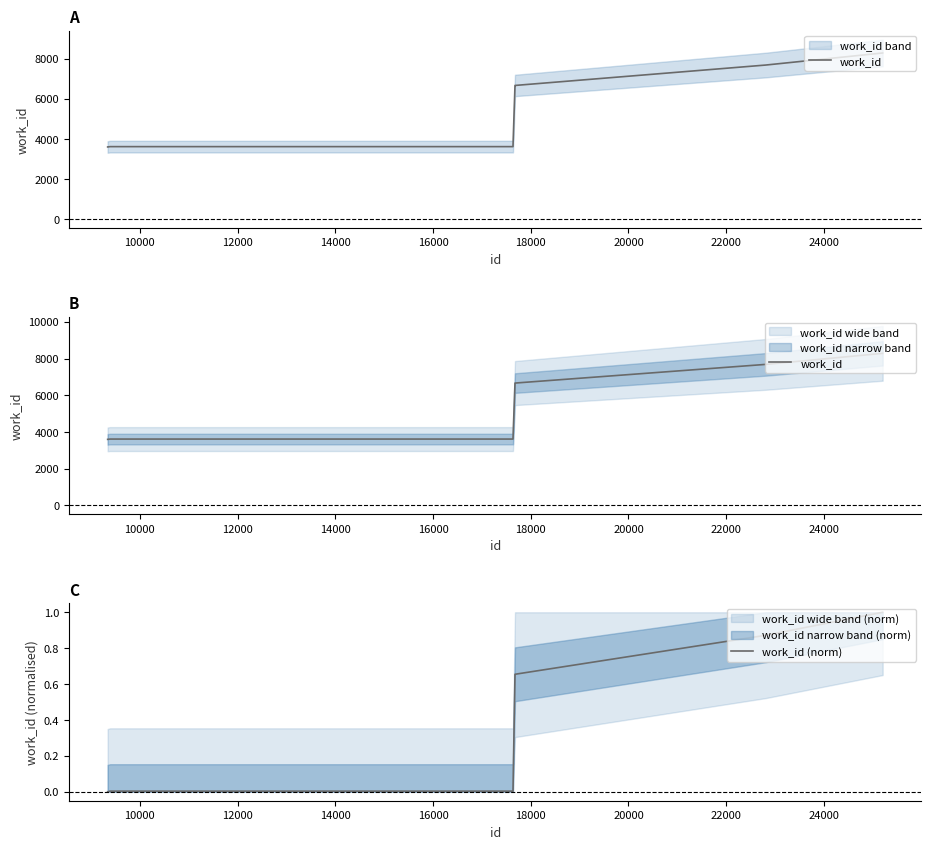

What is the approximate value of work_id at 10000?

3601.0